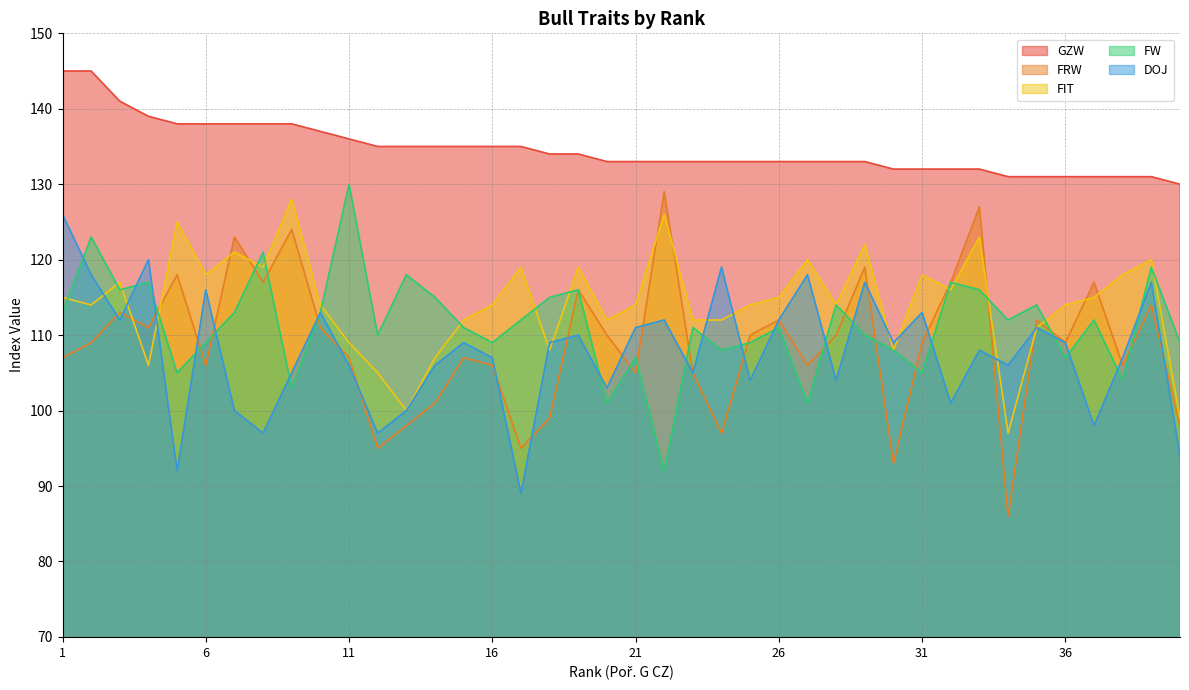

How many lines are shown in the chart?

5